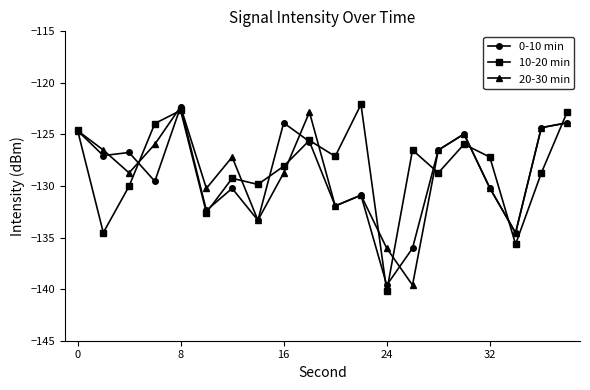

True or false: 0-10 min has more than 2 points higher than both neighbors.

True